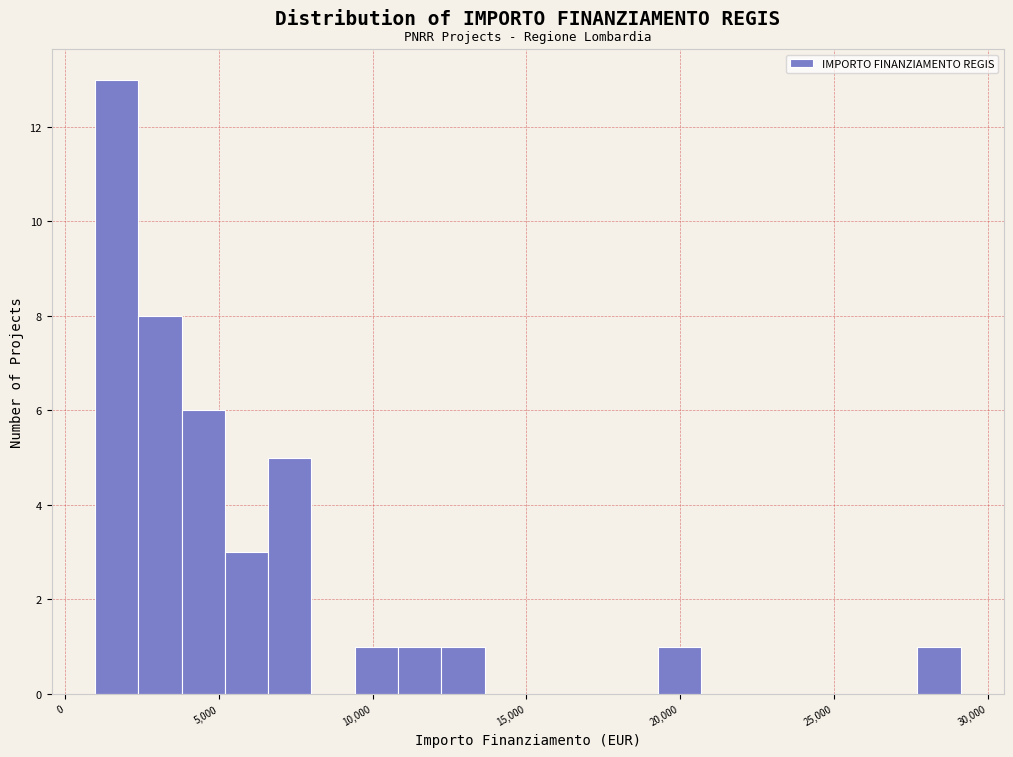

Around what value on the x-axis is the tallest bar? Give the approximate position of its centre, as read against the axis.

1500